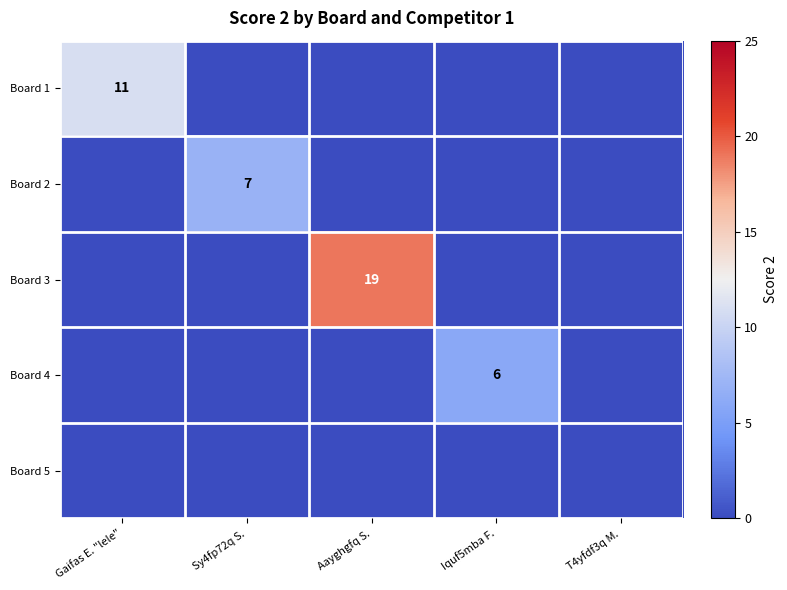

True or false: Board 1 has a value of 18 at Gaifas E. "lele".

False